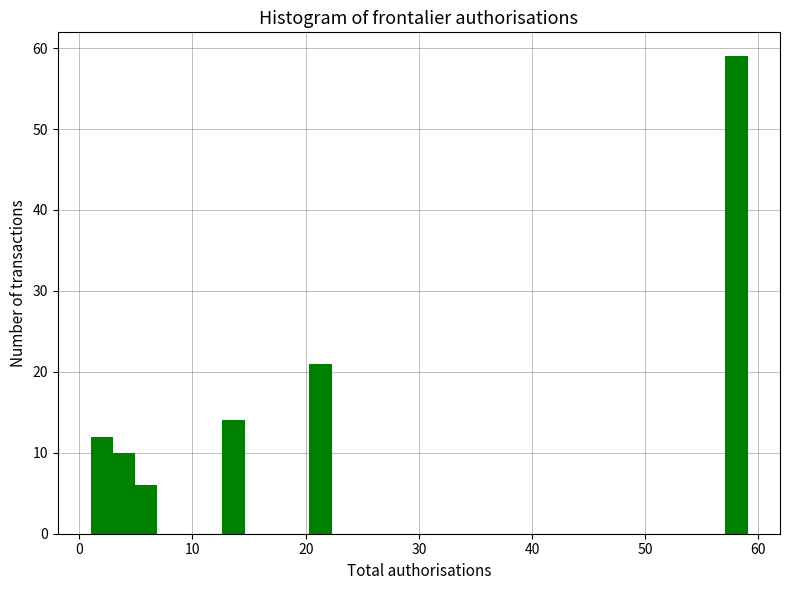

Around what value on the x-axis is the tallest bar? Give the approximate position of its centre, as read against the axis.

58